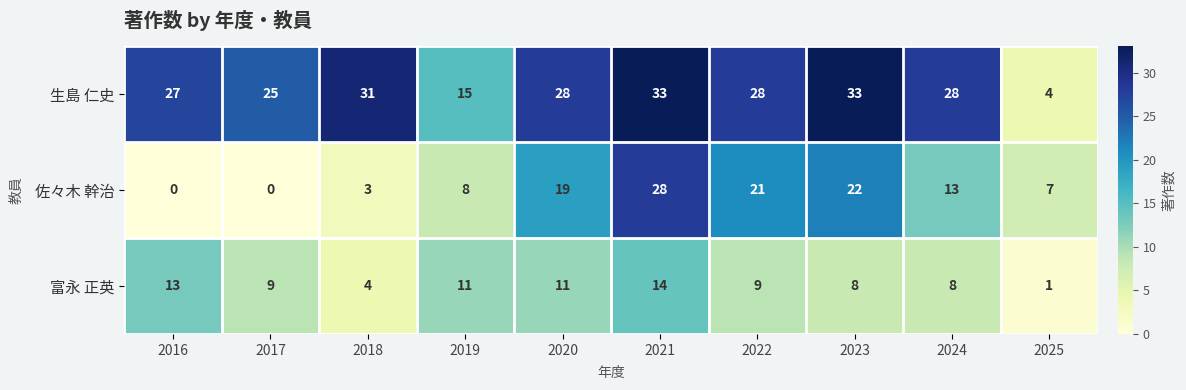

What is the average value of the 生島 仁史 series?

25